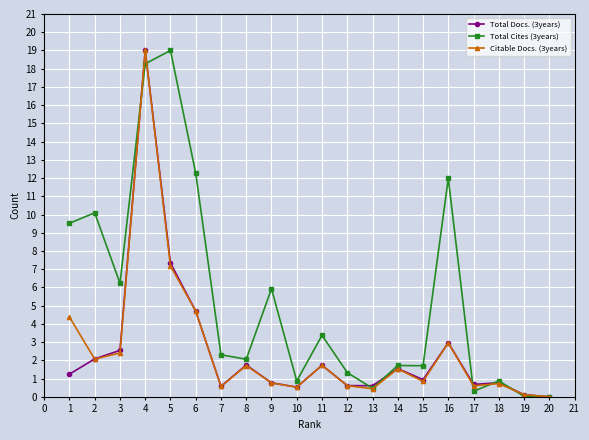

What is the difference between the maximum and minimum values in the Total Cites (3years) series?

19.0